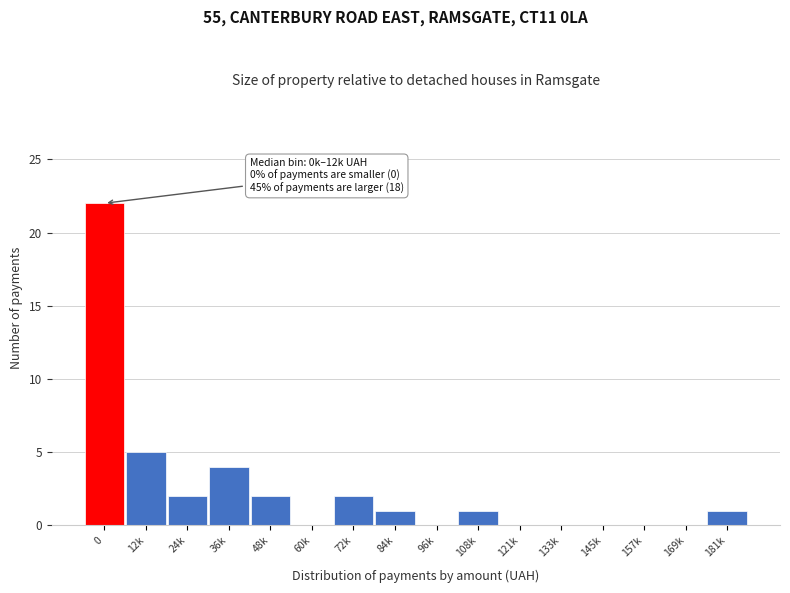

Reading right to left, transcribe all the data shown in this chart.

181k=1	169k=0	157k=0	145k=0	133k=0	121k=0	108k=1	96k=0	84k=1	72k=2	60k=0	48k=2	36k=4	24k=2	12k=5	0=22